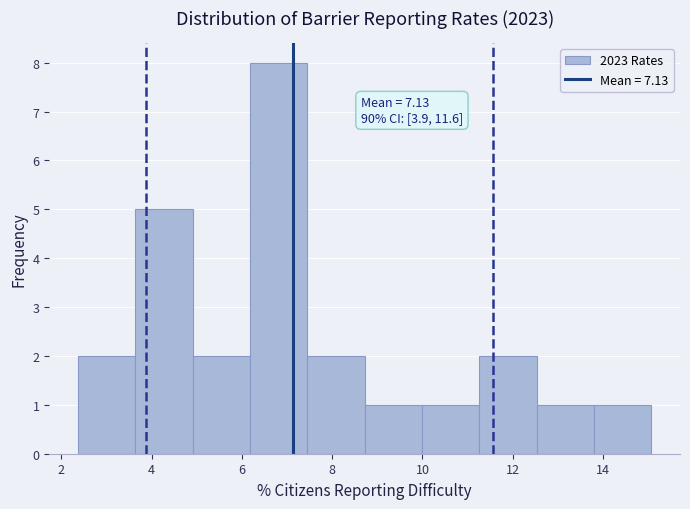

Which range on the x-axis has the tallest bar?

6.2 to 7.4